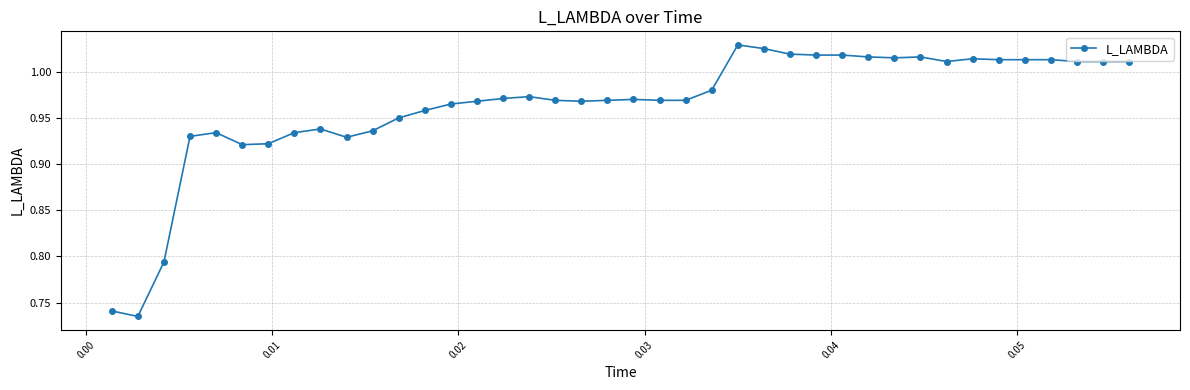

True or false: the data has more than 0 interior local peaks.

True